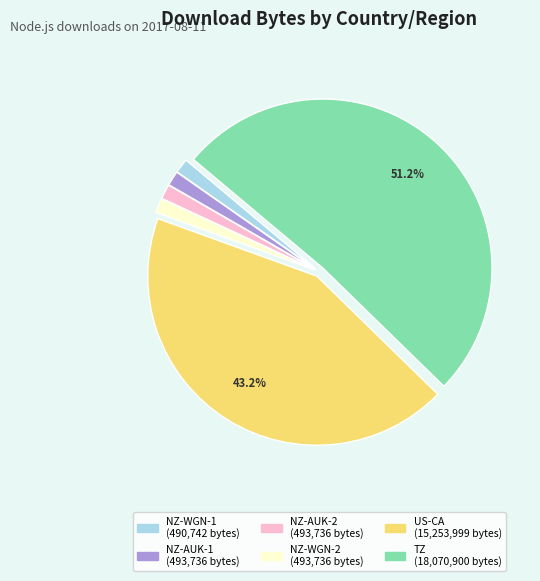

Is there any slice that represents more than half of the pie?

Yes